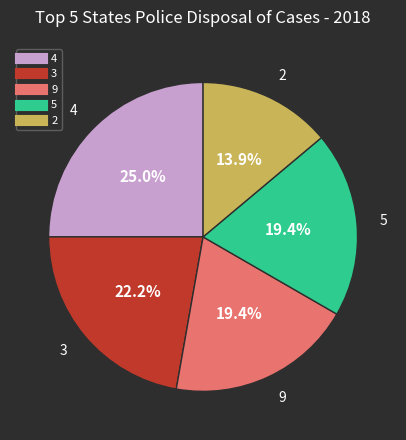

Does any single category account for the majority?

No